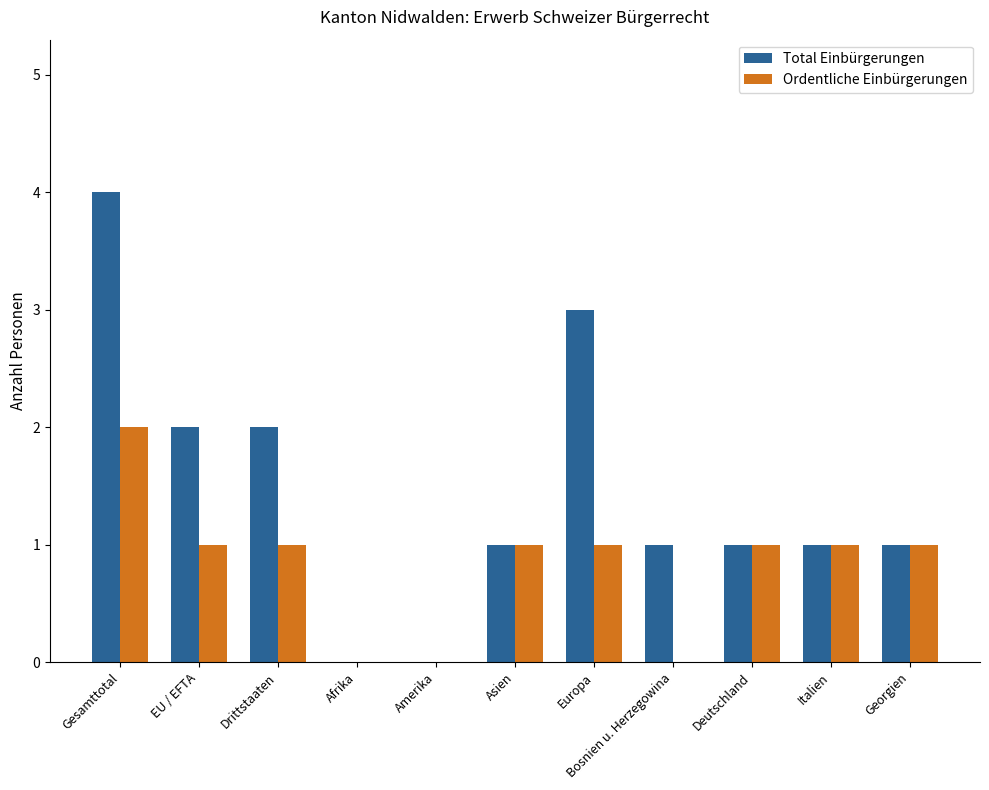

At which category does the chart reach its peak across all series?

Gesamttotal